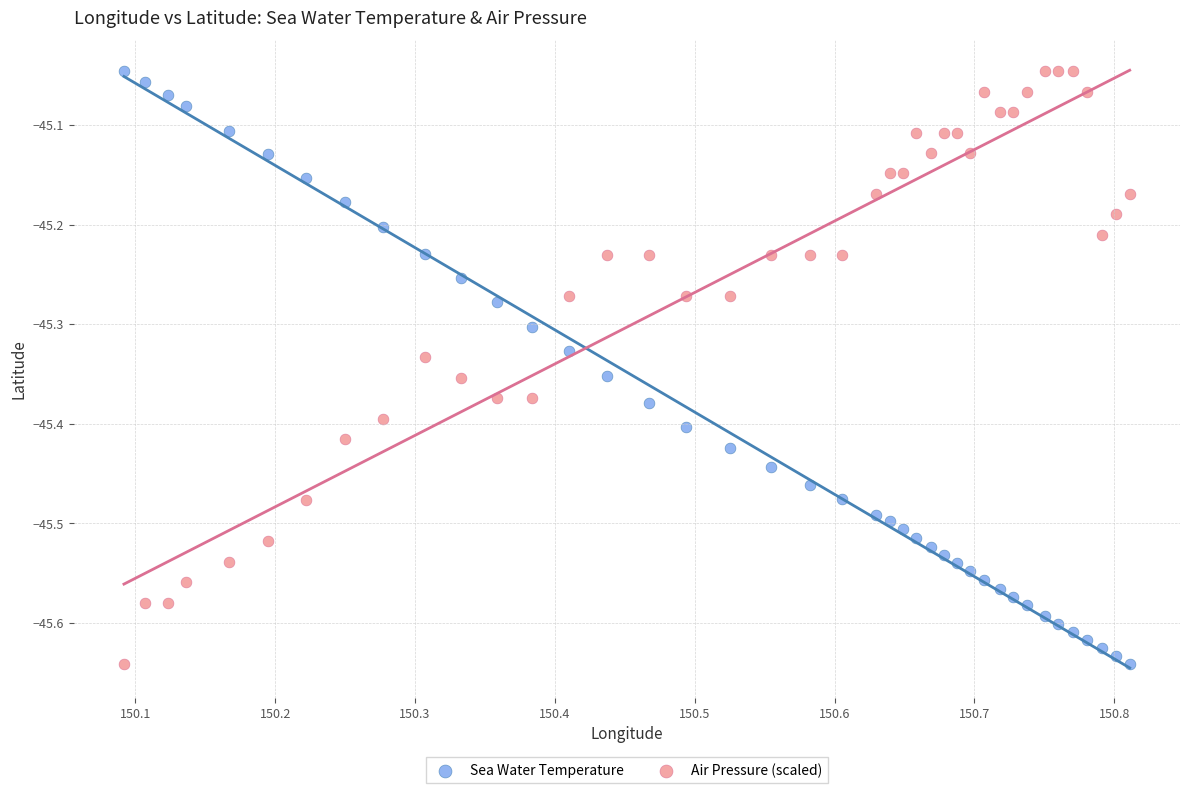

What is the X range (max minus min) for the scatter plot?

0.7